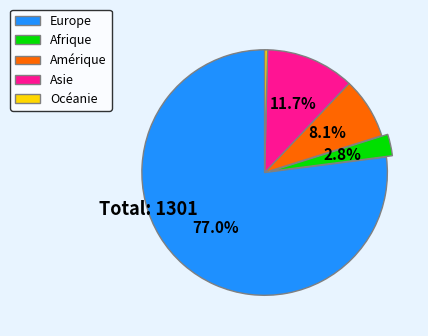

To the nearest percent, what is the difference between the Afrique and Océanie slice percentages?

2%